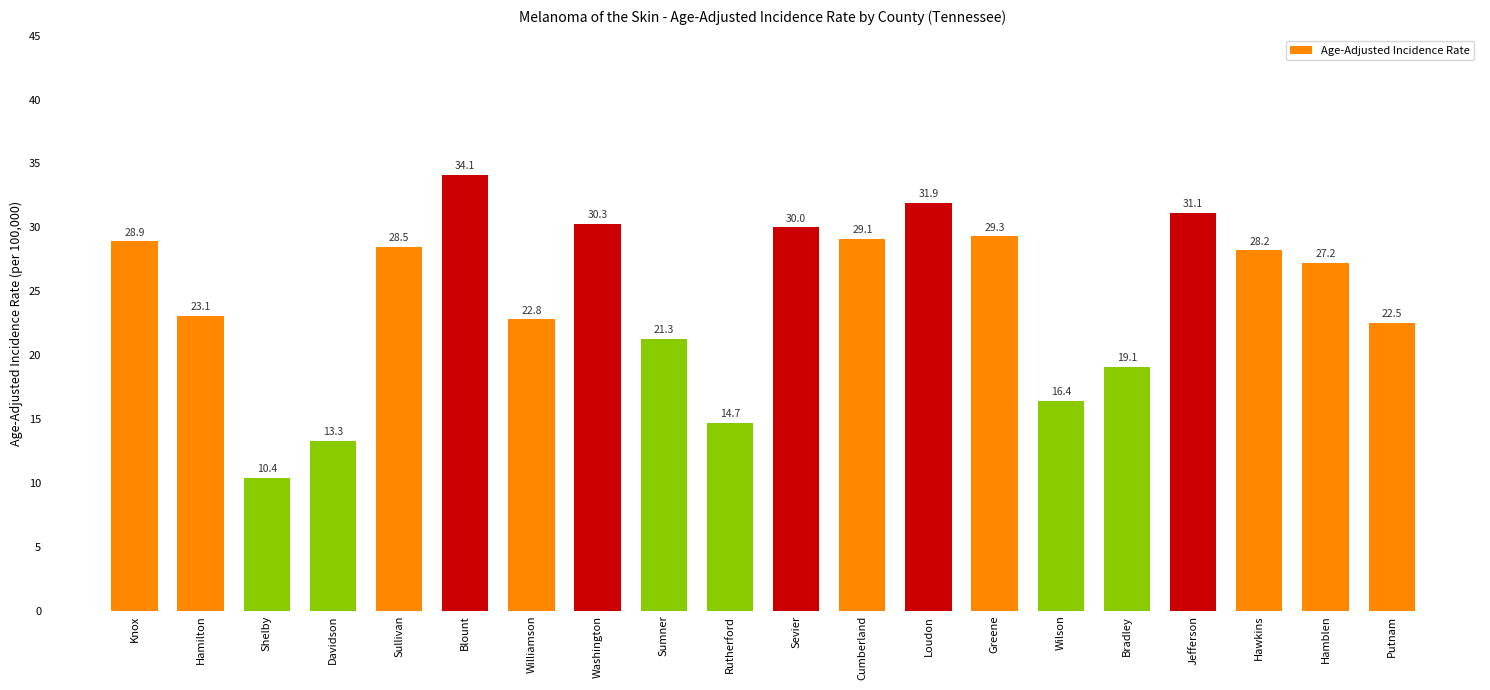

What is the difference between the second highest and minimum values?

21.5